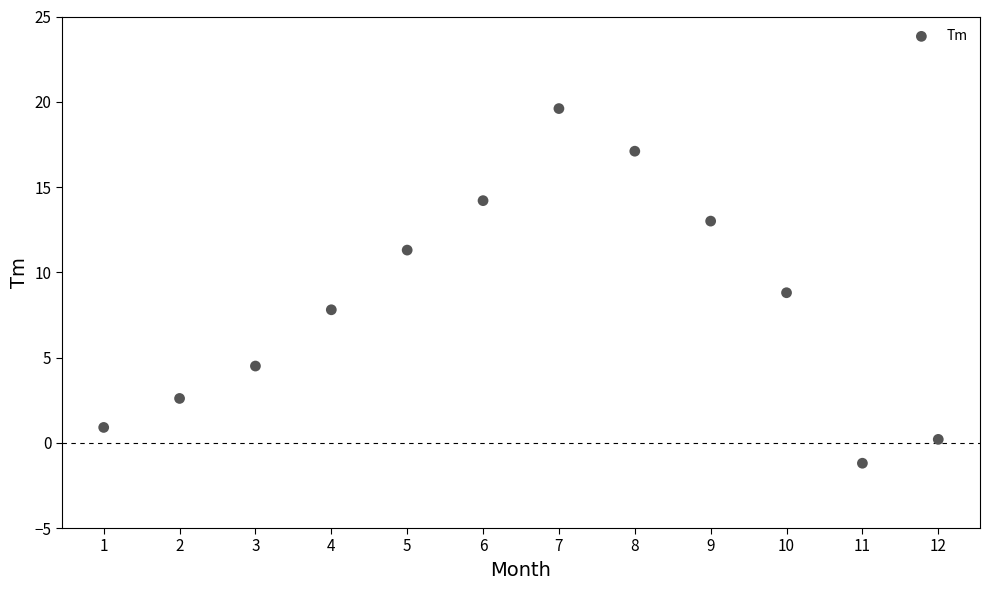

What is the range of Y values (max minus min)?

20.8